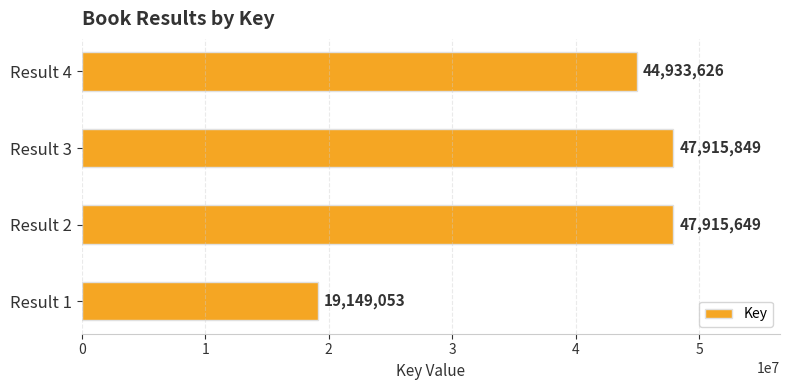

Which label corresponds to the largest value in the chart?

Result 3